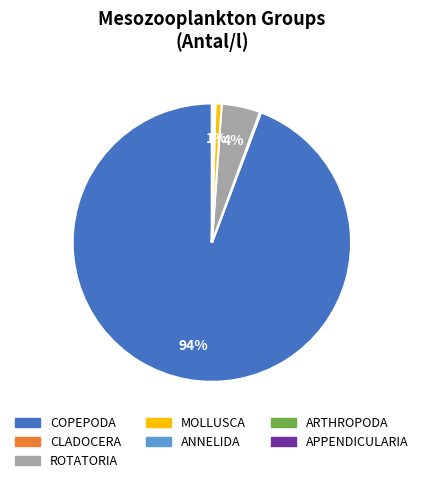

Is it true that ROTATORIA is 4% of the pie?

True